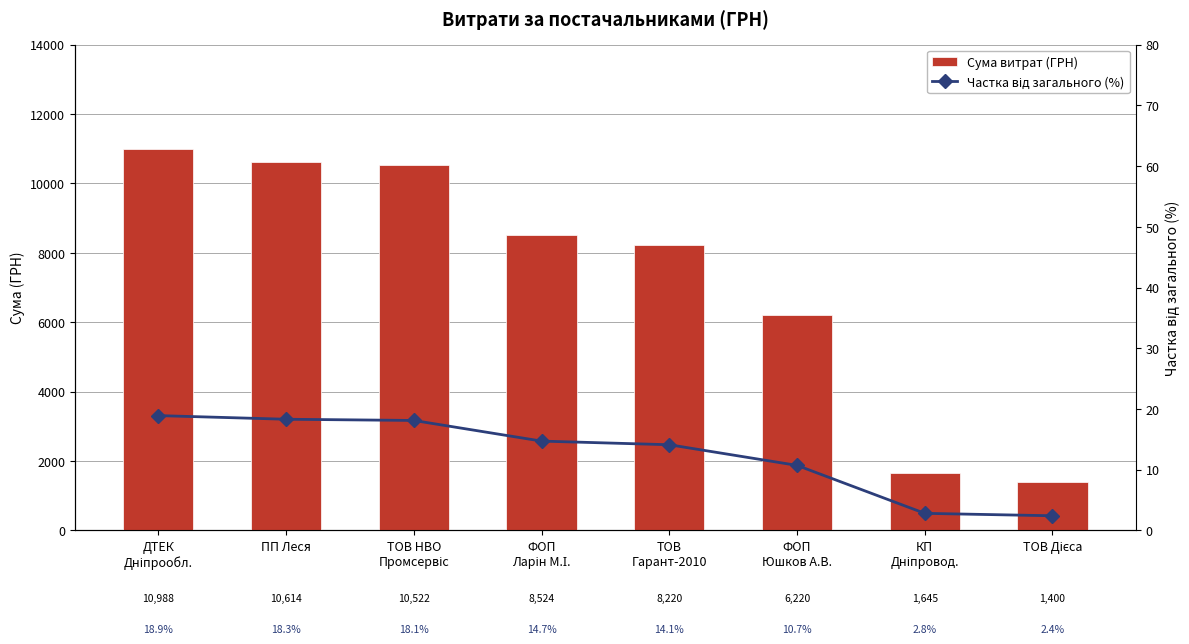

Which series has the largest range (max minus min)?

Сума витрат (ГРН)